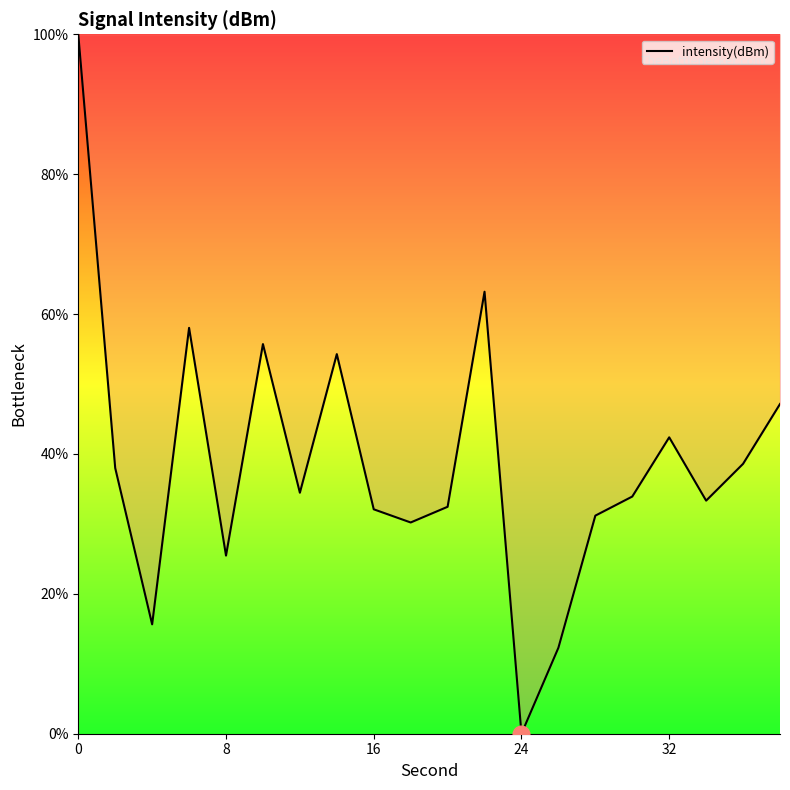

What is the maximum value shown in the chart?

100.0